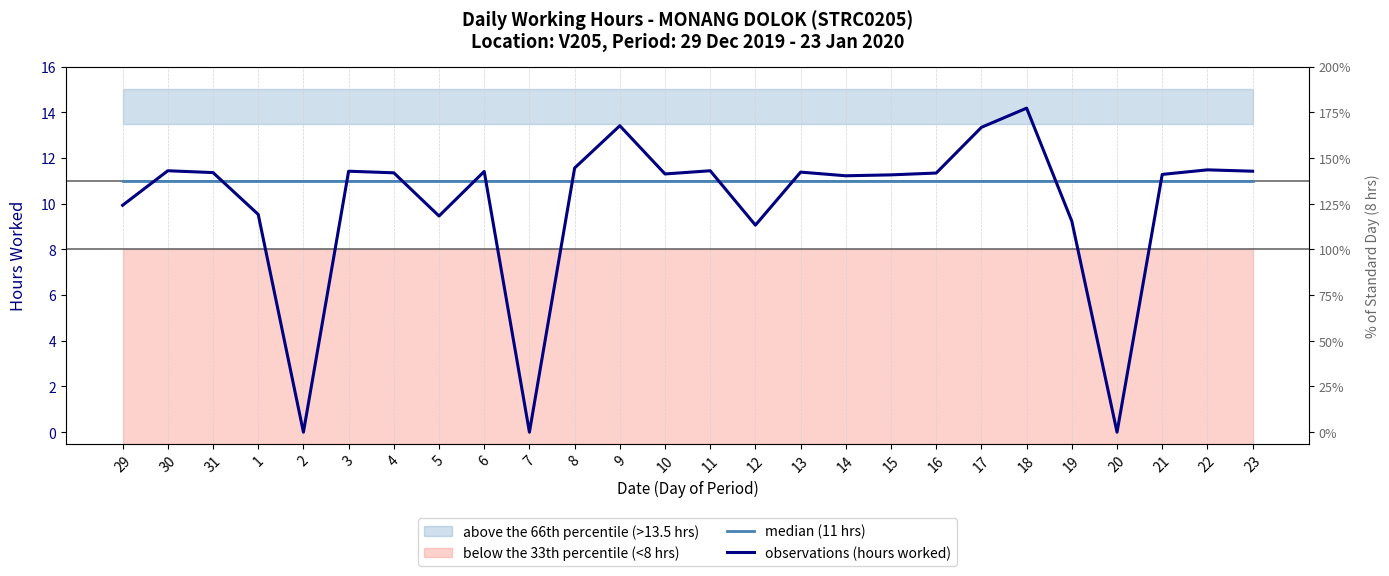

True or false: median (11 hrs) has more than 2 points higher than both neighbors.

False